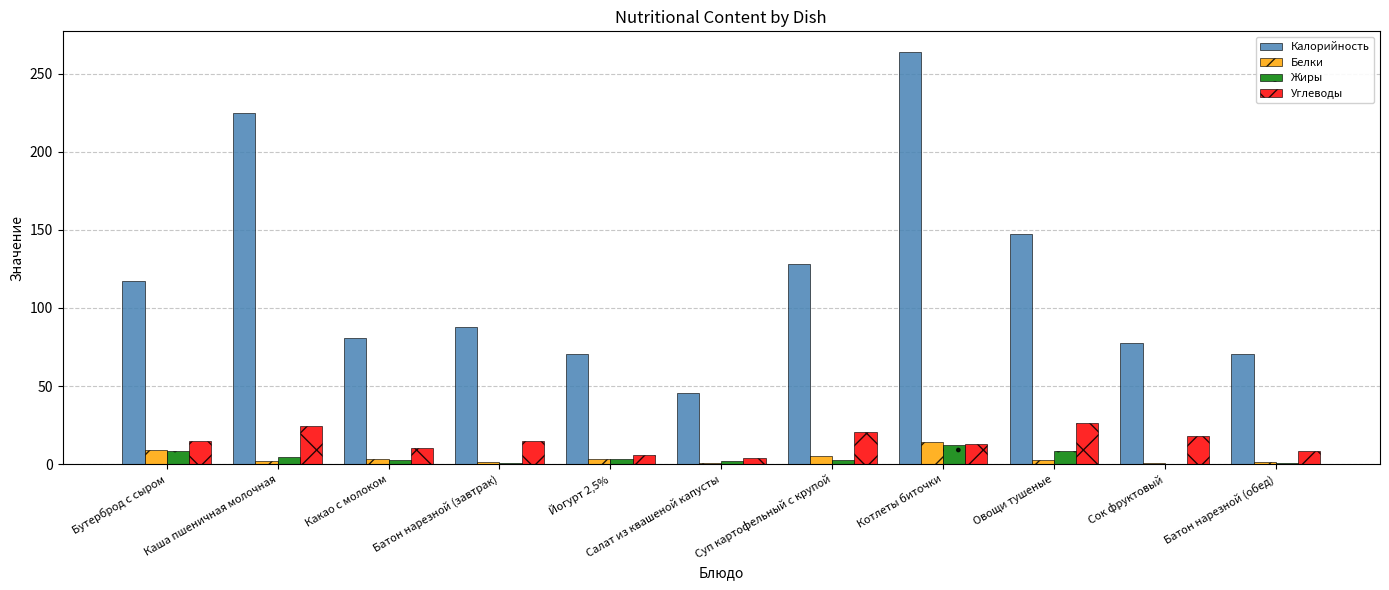

What is the greatest value displayed?

264.1